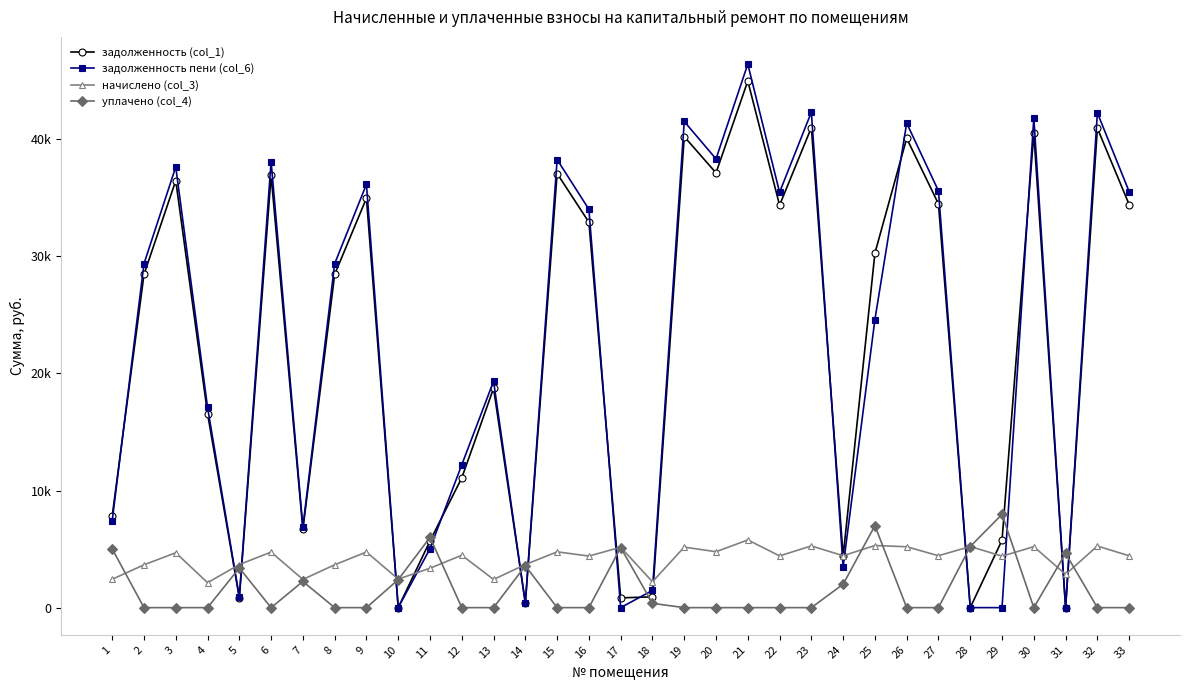

Is this an area chart (filled region under the line)?

No